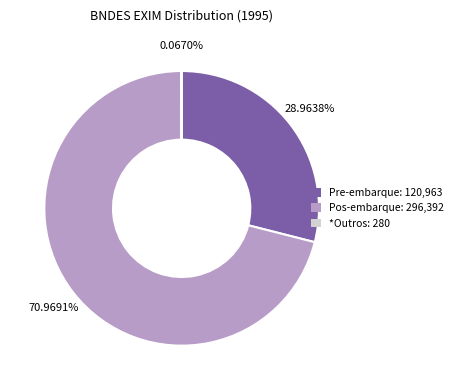

Is there a majority slice in this chart?

Yes